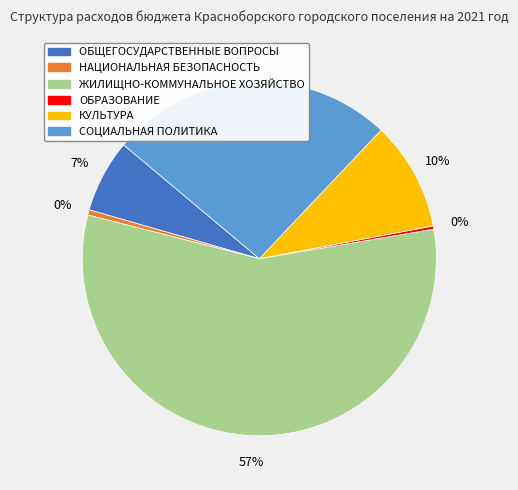

Do КУЛЬТУРА and СОЦИАЛЬНАЯ ПОЛИТИКА together represent more than half of the pie?

No